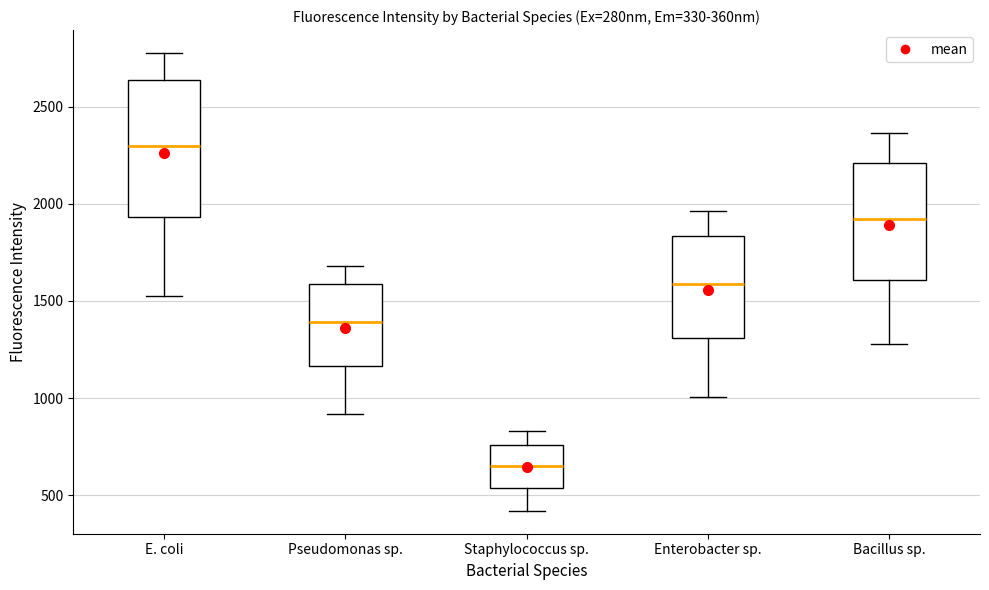

Which box has the highest median line?

E. coli